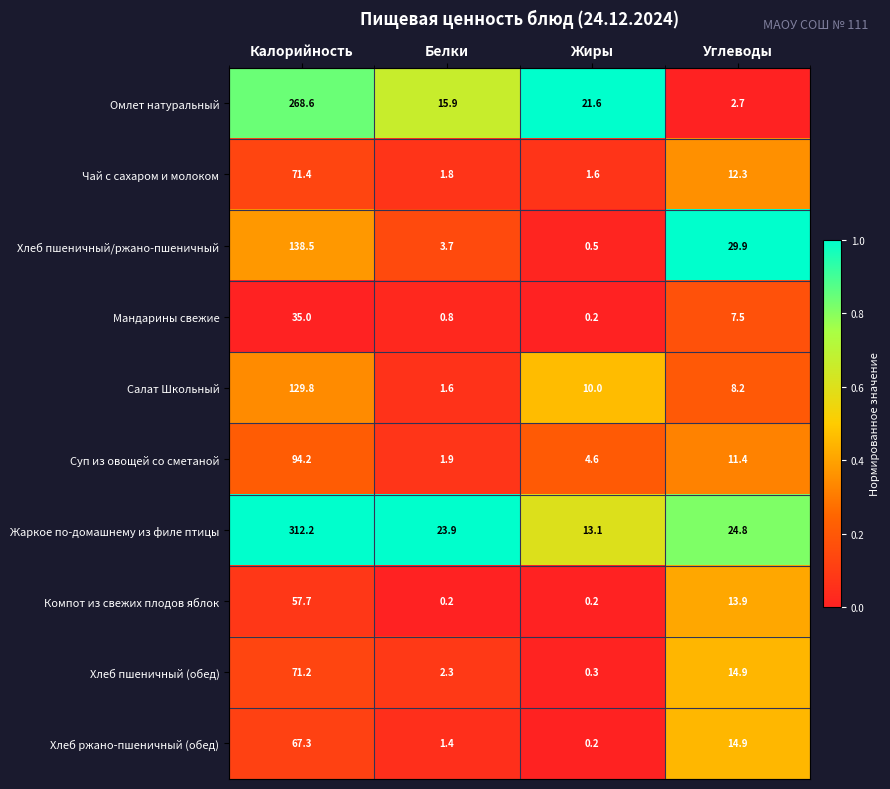

Where is Мандарины свежие nearest to the value 17?

Углеводы